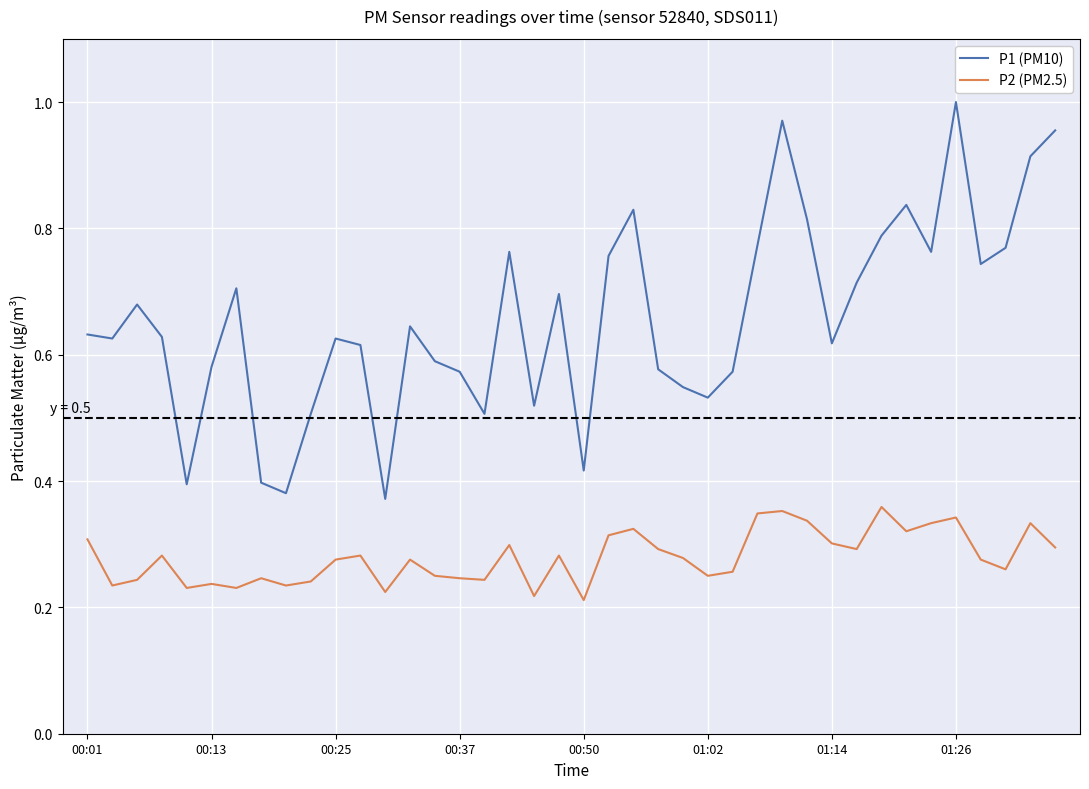

Which series has the widest spread of values?

P1 (PM10)